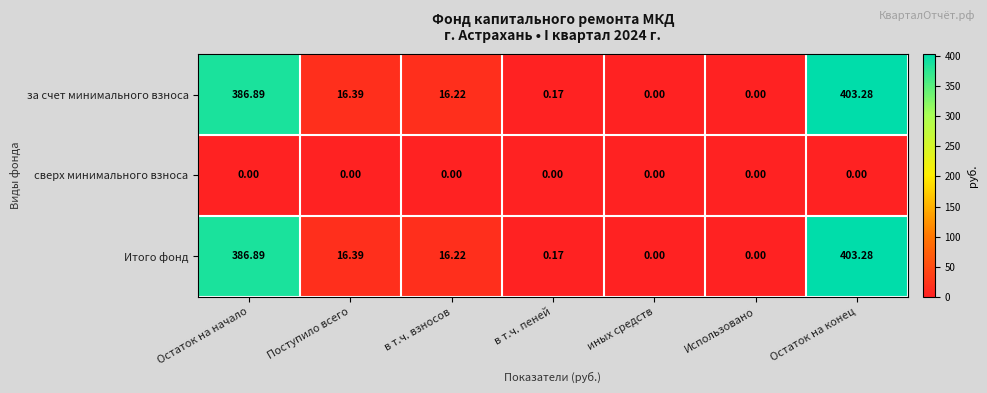

What is the total value across all series at в т.ч. пеней?

0.3